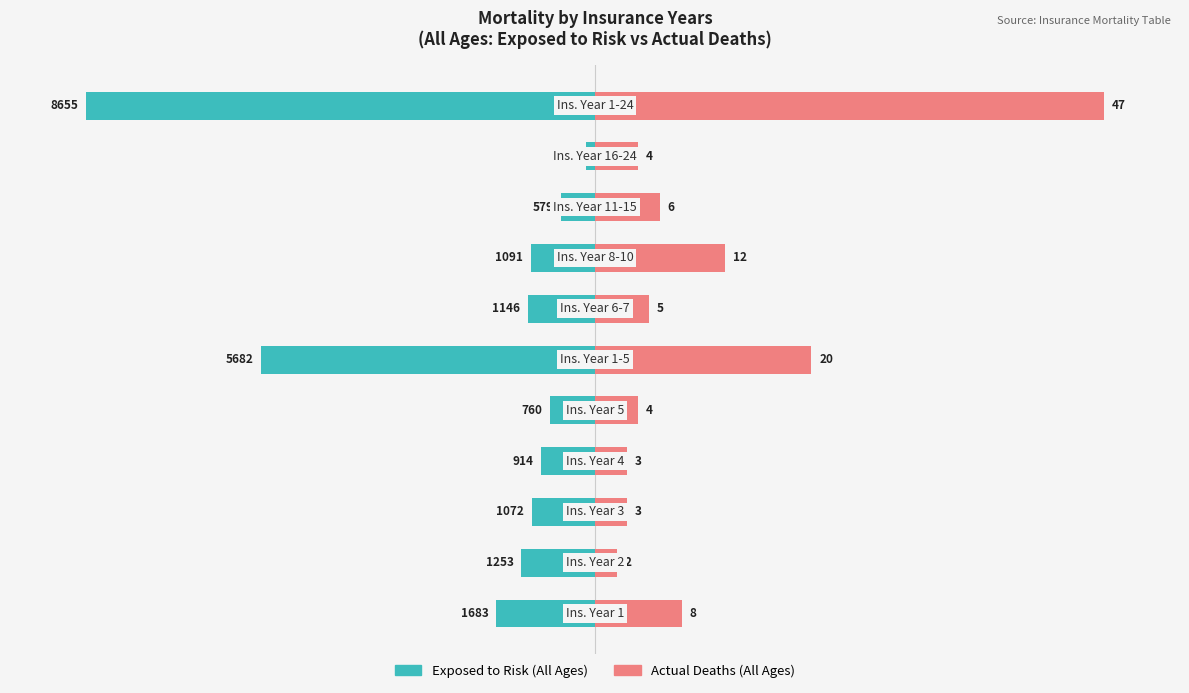

How many data points does each series have?

11